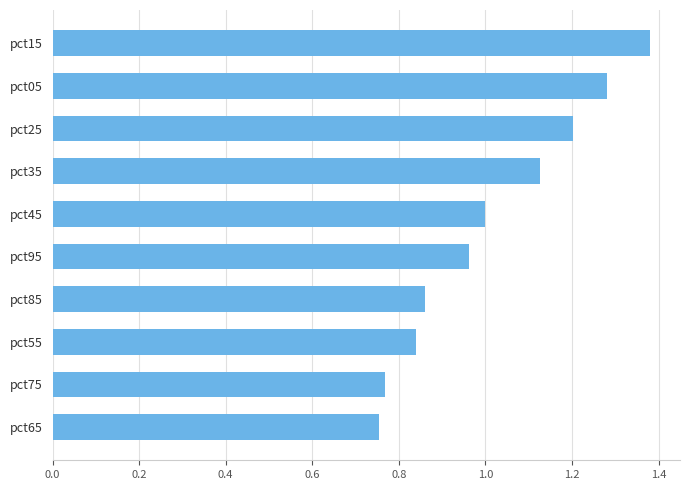

How many categories are shown in the chart?

10